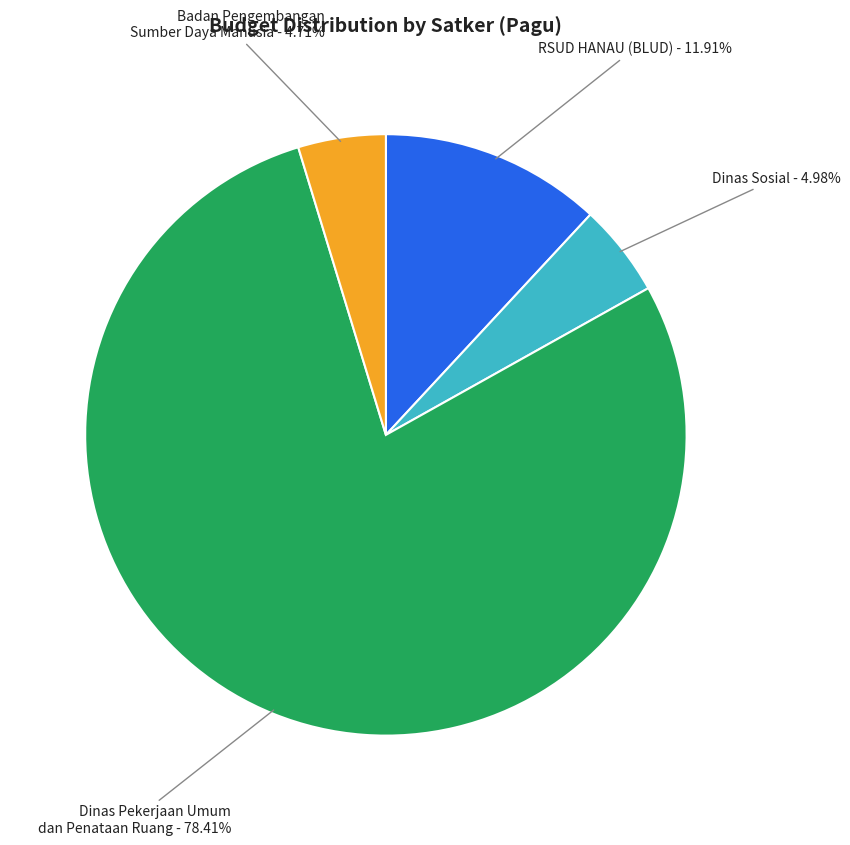

The Dinas Pekerjaan Umum dan Penataan Ruang slice represents 6% of the pie. True or false?

False